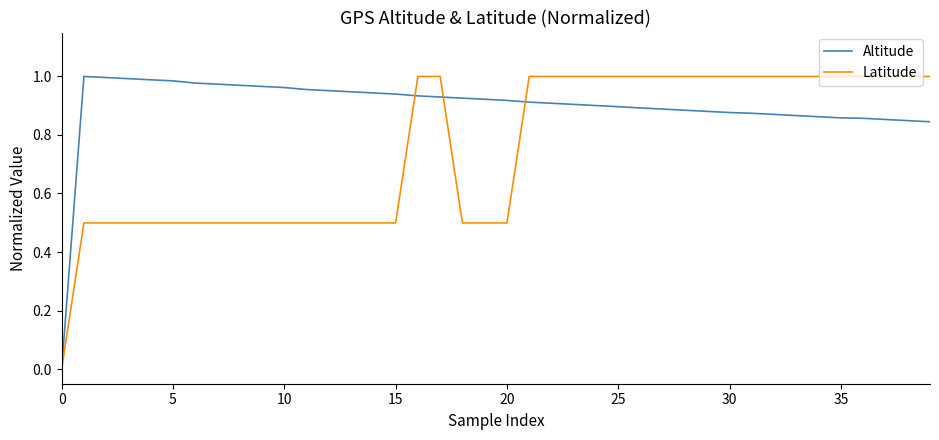

True or false: Latitude and Altitude cross at least once.

True